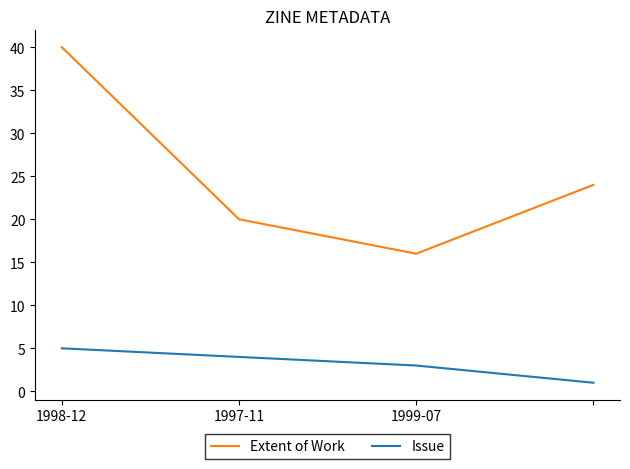

What is the lowest value of the Extent of Work series?

16